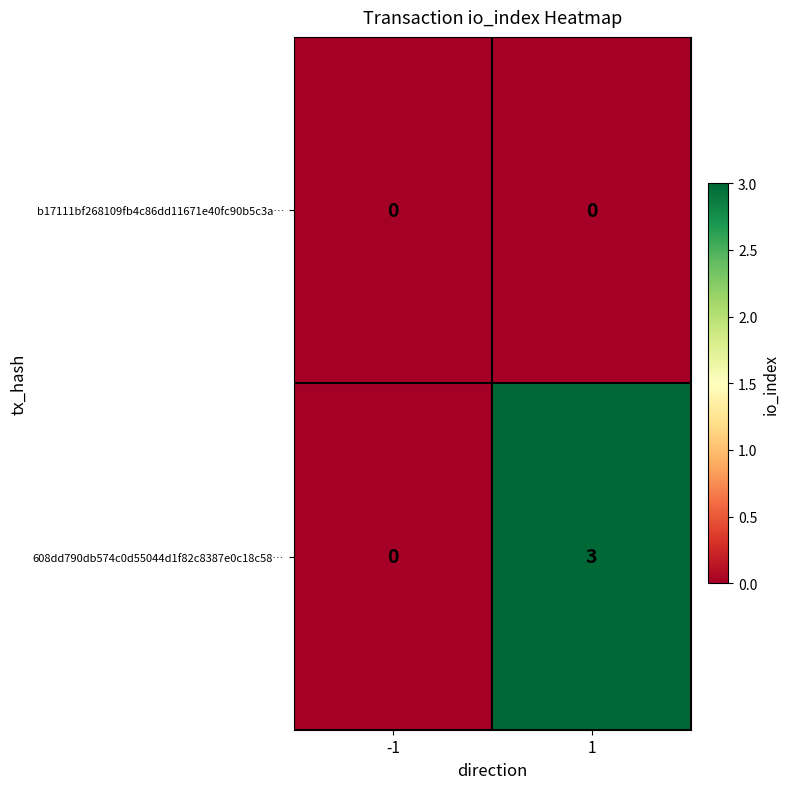

What is the spread (max minus min) of values at 1?

3